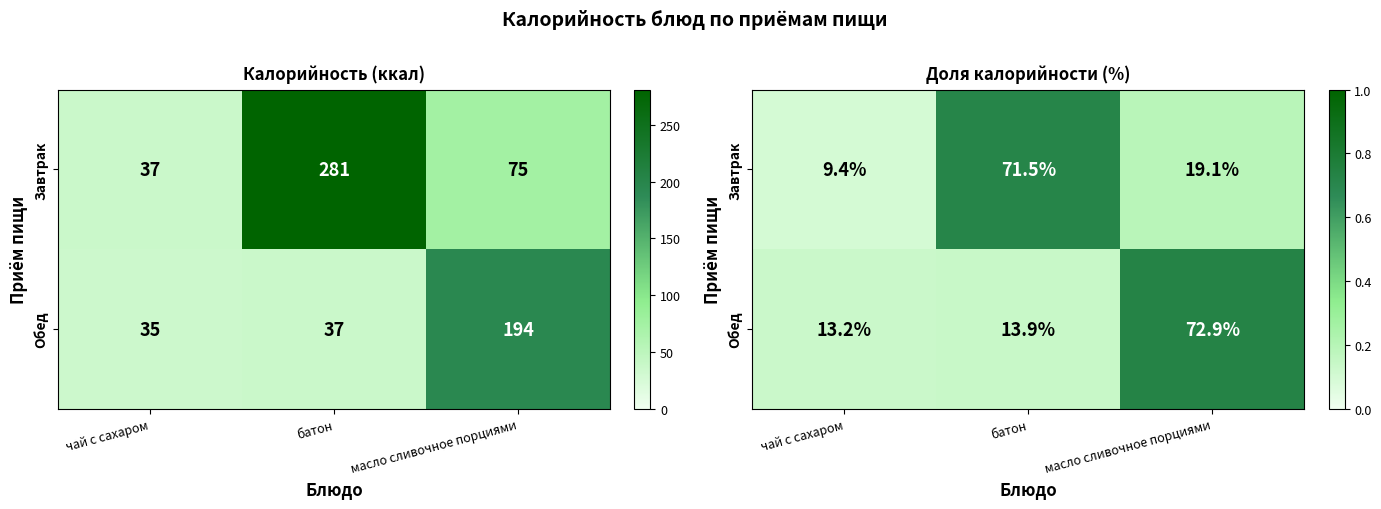

What is the highest value of the Обед series?

0.7